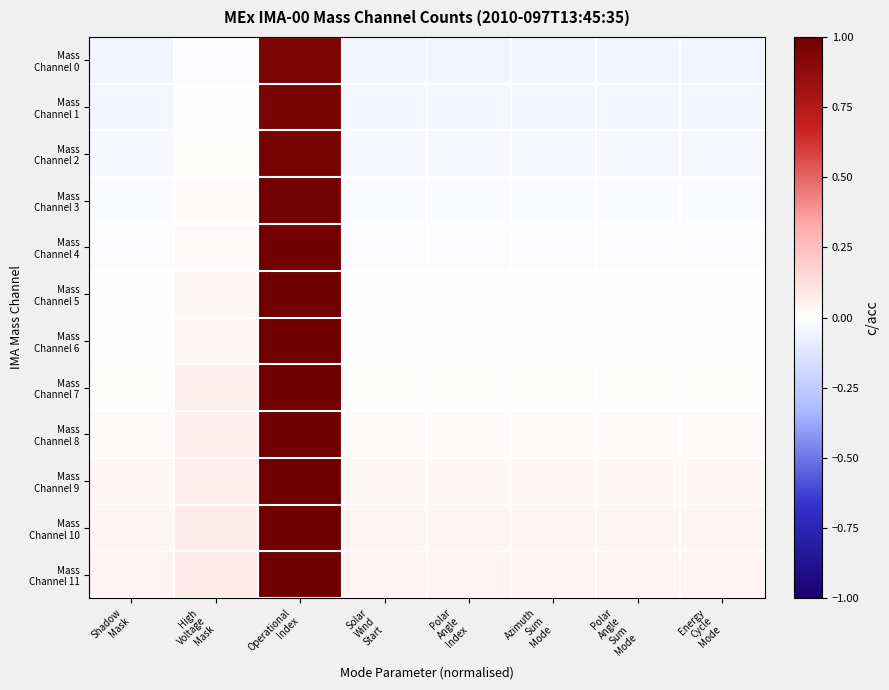

At which category does the chart reach its minimum across all series?

Shadow
Mask